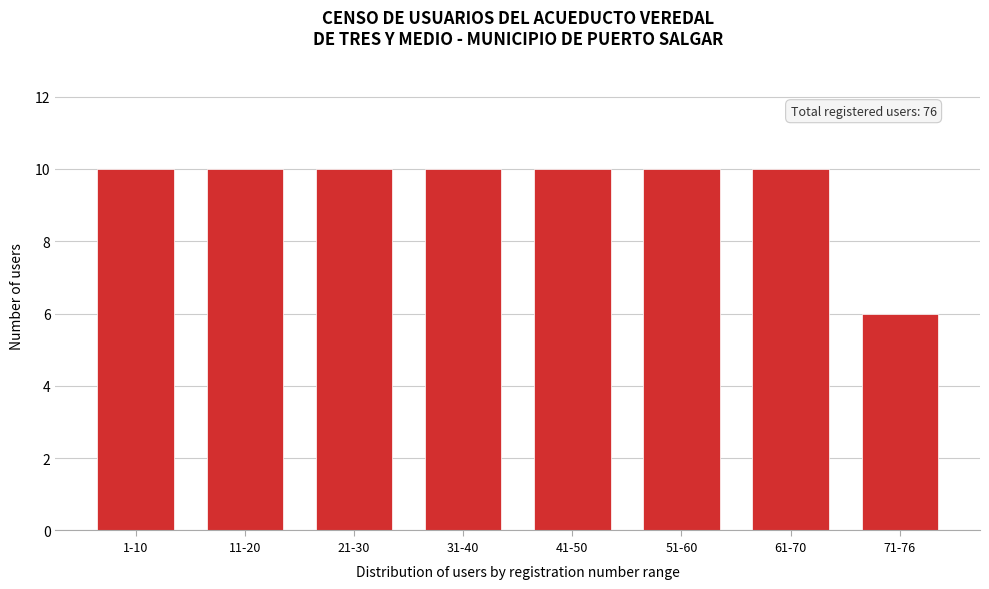

Reading right to left, list all the values displayed in this chart.

71-76=6	61-70=10	51-60=10	41-50=10	31-40=10	21-30=10	11-20=10	1-10=10